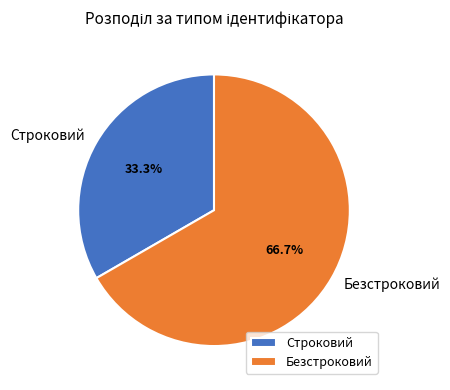

To the nearest percent, what percentage of the pie is Строковий?

33%